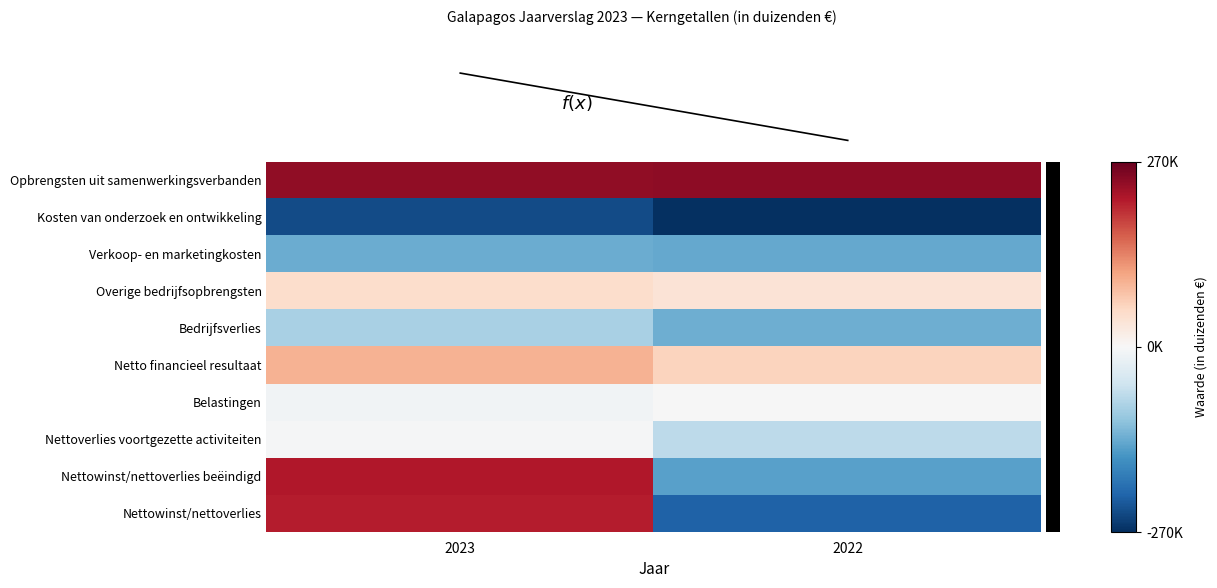

What is the difference between the highest and lowest values at 2022?

879708